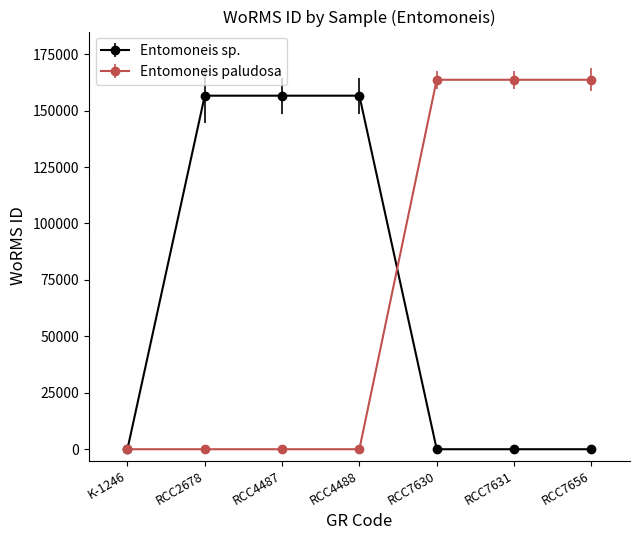

Reading left to right, transcribe all the data shown in this chart.

Entomoneis sp.: 0	156598	156598	156598	0	0	0
Entomoneis paludosa: 0	0	0	0	163646	163646	163646